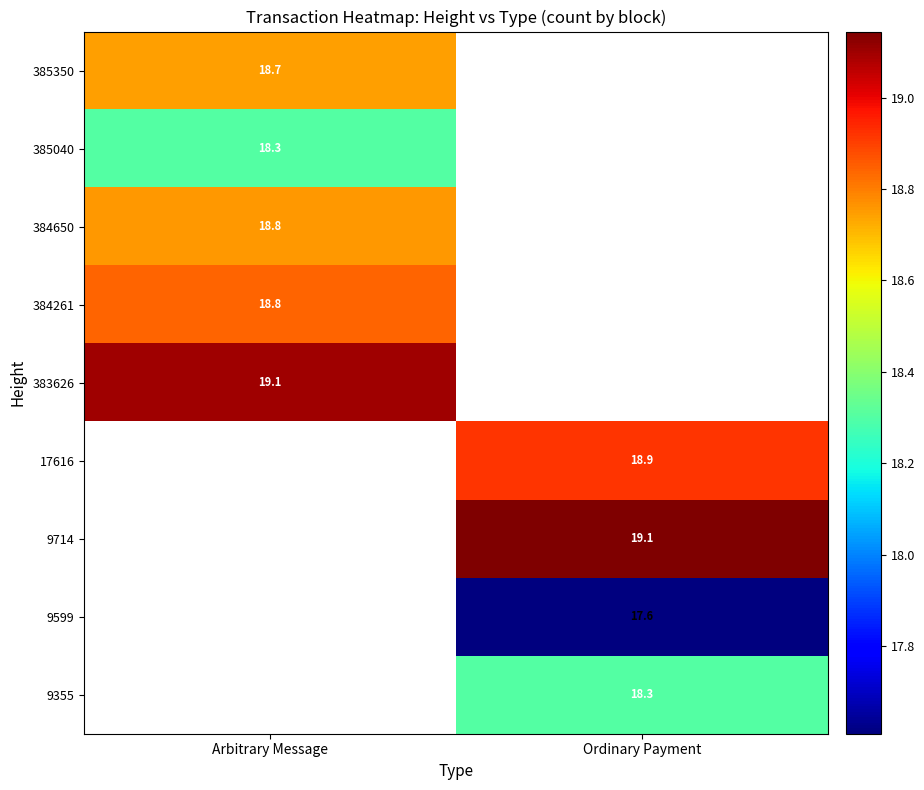

How many distinct data groups are displayed?

9